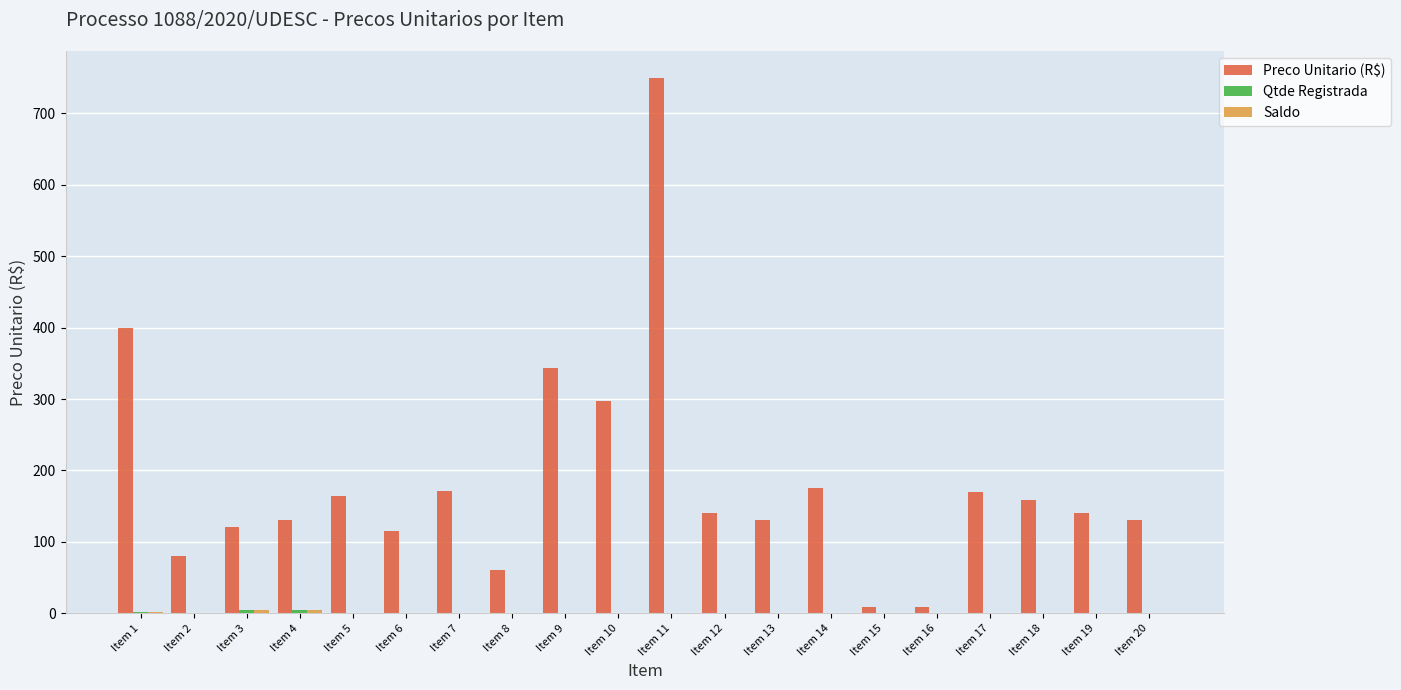

The Preco Unitario (R$) series shows 230.7 at Item 19. True or false?

False